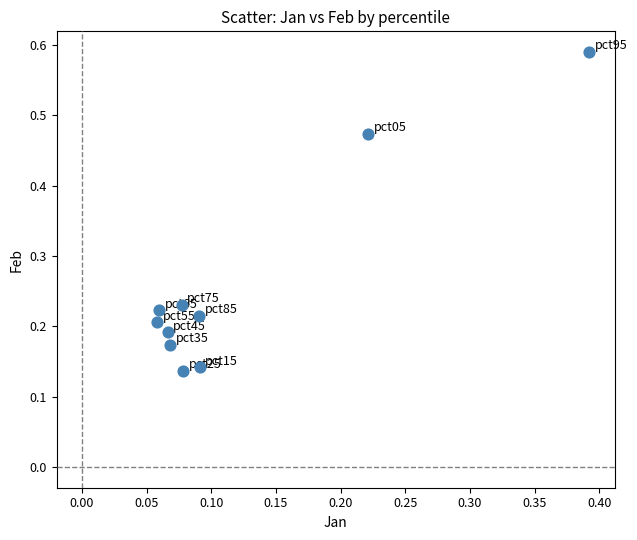

What is the range of X values (max minus min)?

0.3